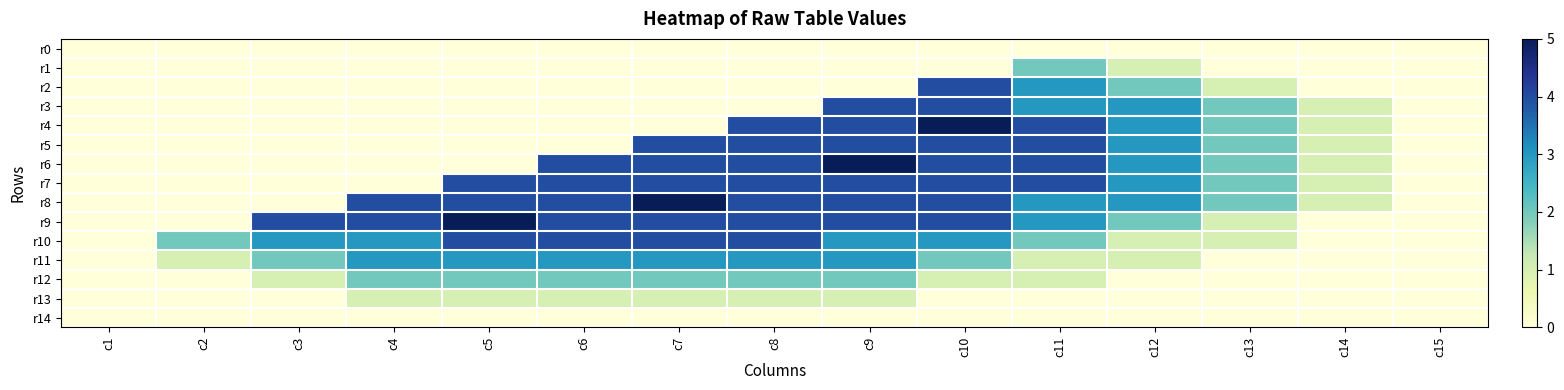

Count the number of categories in the chart.

15